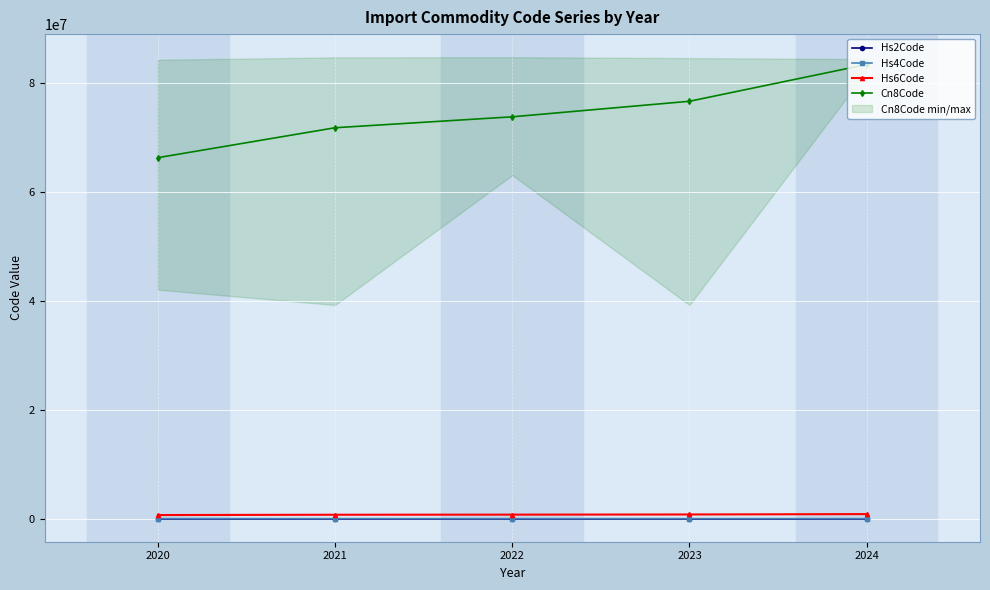

Which has a higher value, 2021 or 2024?

2024